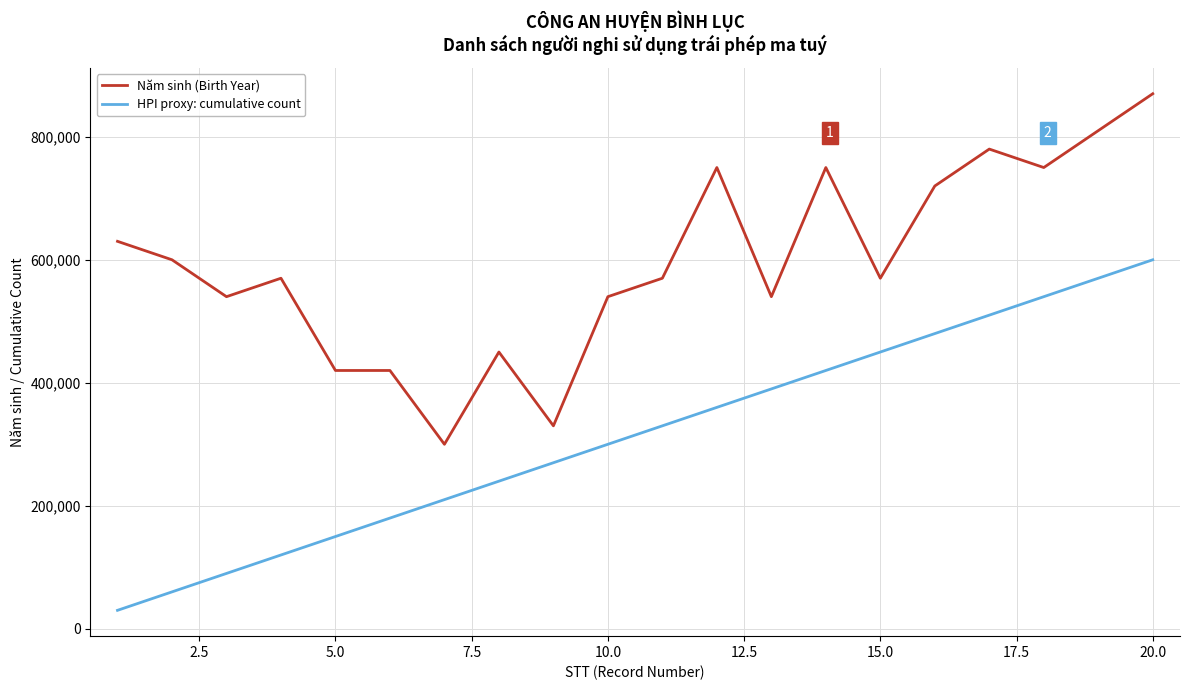

What is the difference between the second highest and second lowest values in the Năm sinh (Birth Year) series?

480000